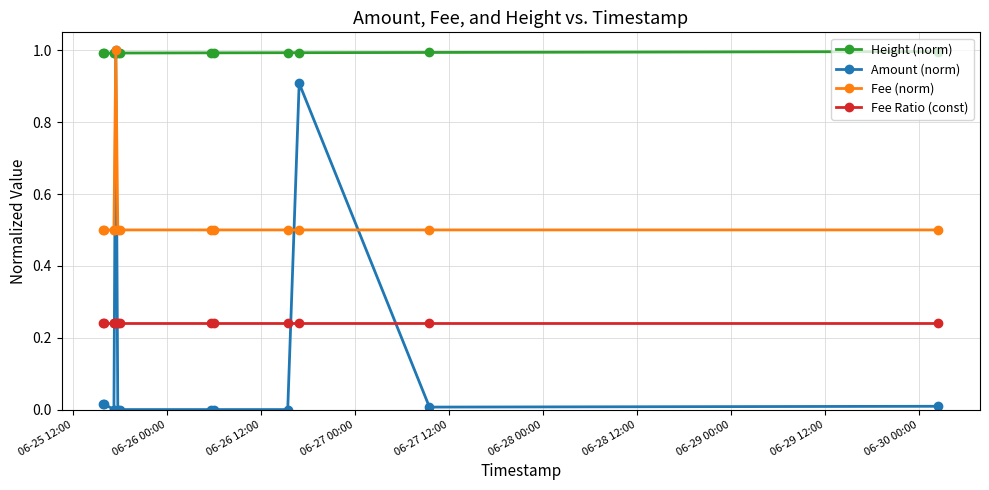

Which series has the largest total across all categories?

Height (norm)